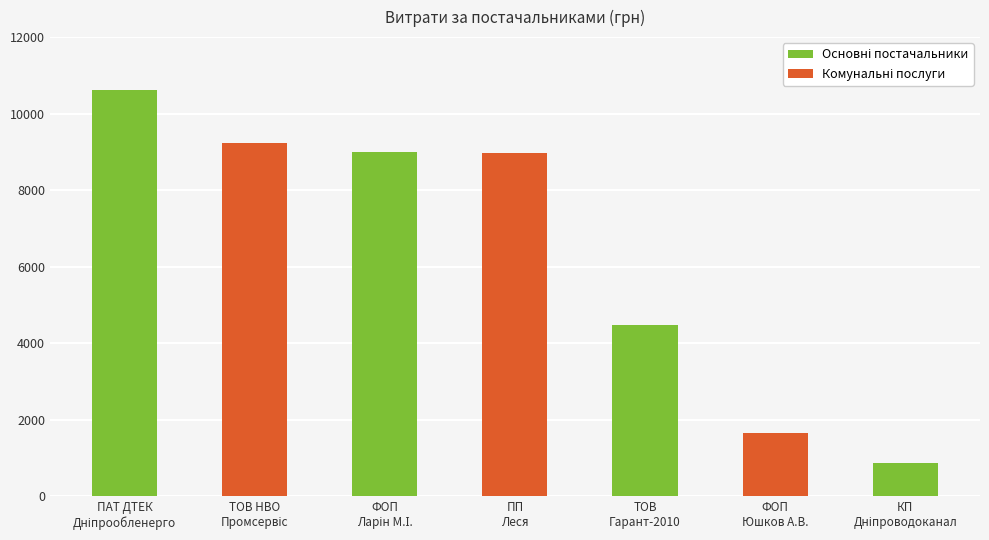

Are the bars horizontal?

No